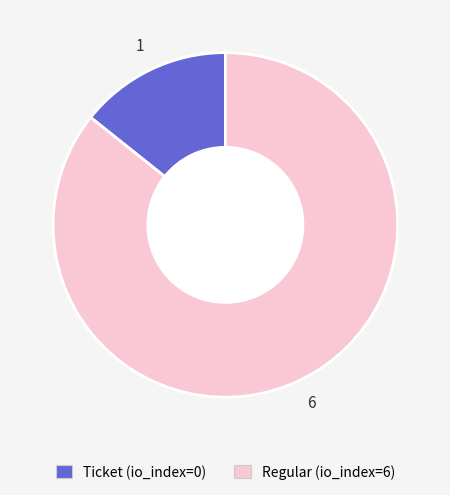

The Ticket (io_index=0) slice represents 1% of the pie. True or false?

False